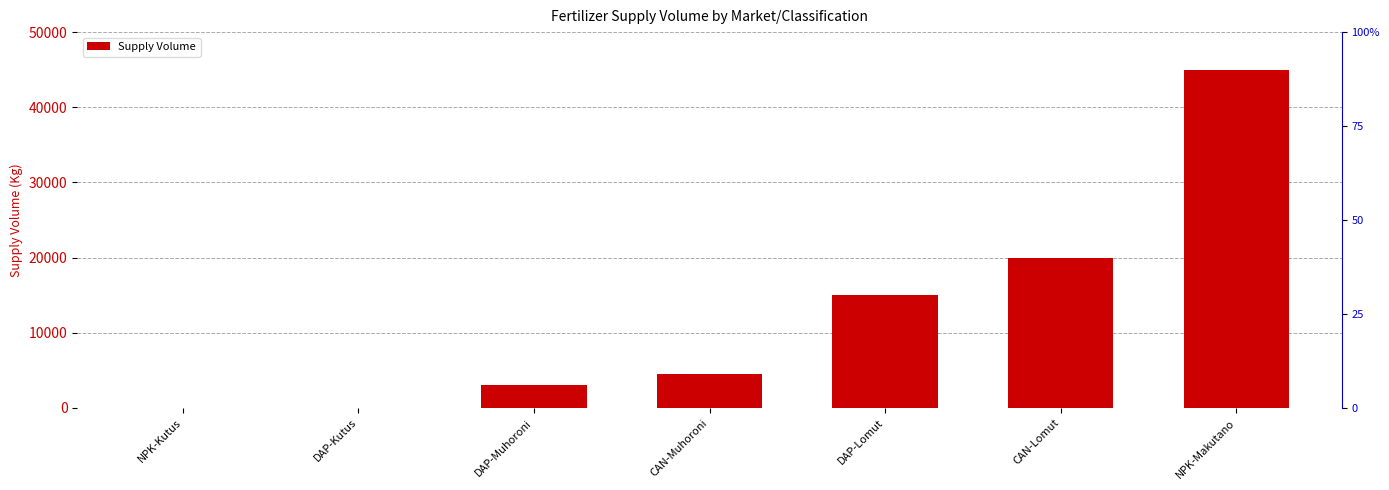

What is the change in value from NPK-Kutus to CAN-Lomut?

+20000